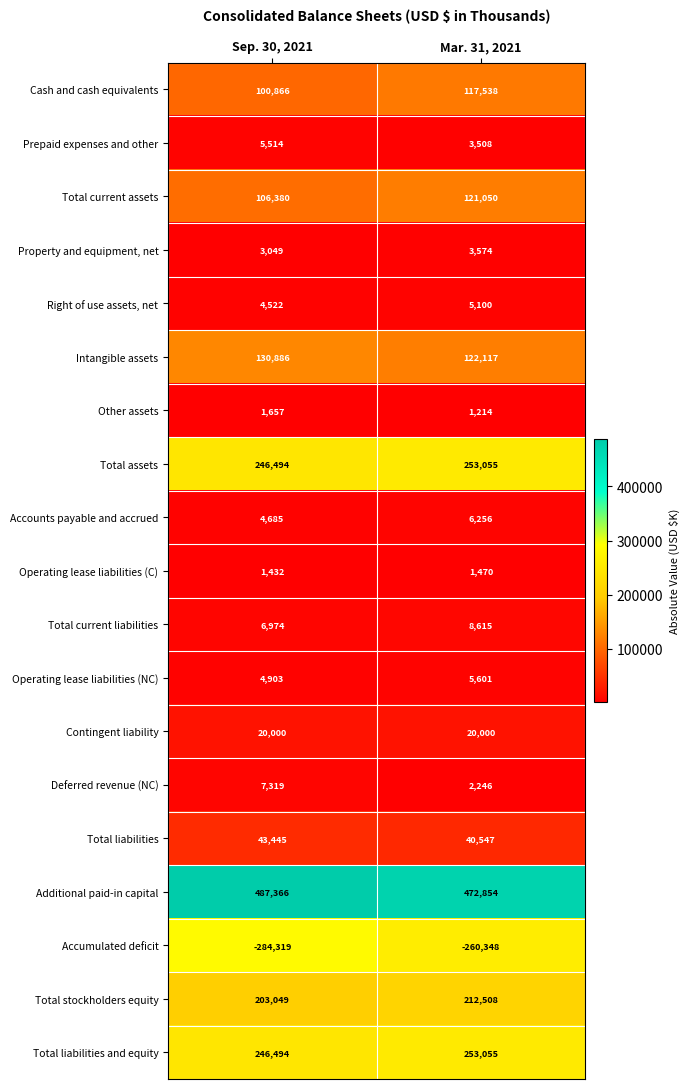

Between Sep. 30, 2021 and Mar. 31, 2021, which series saw the biggest shift?

Accumulated deficit